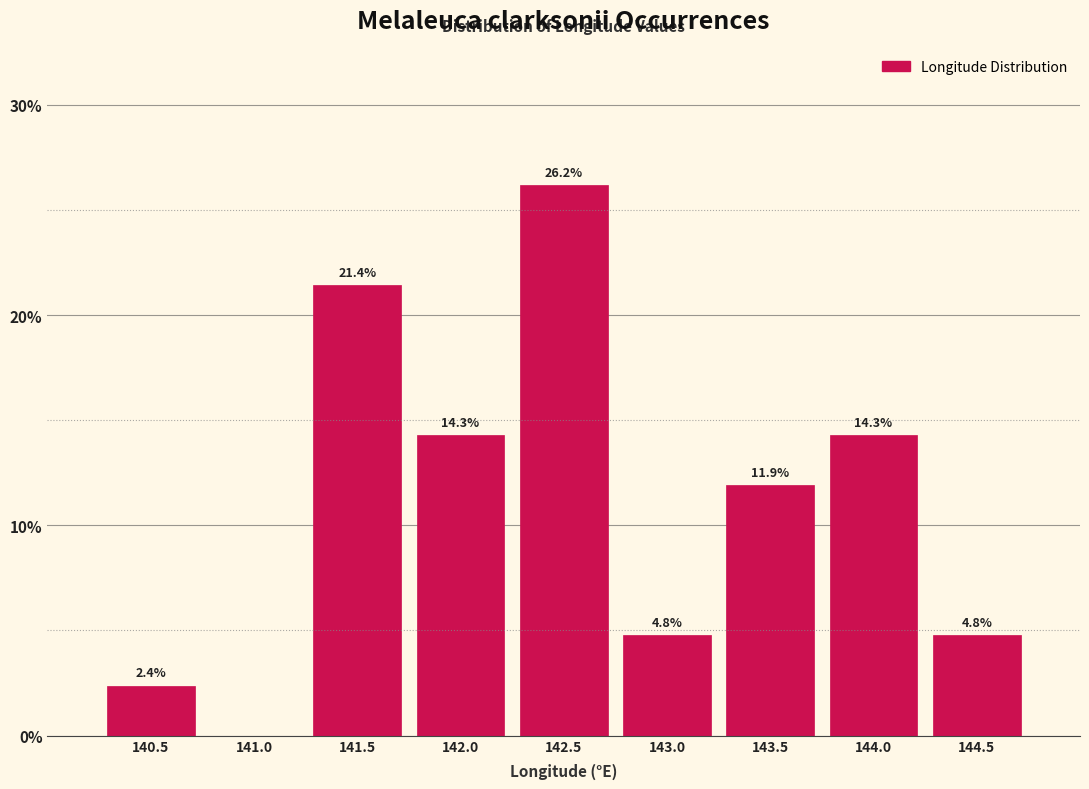

Reading left to right, transcribe all the data shown in this chart.

140.5=2.4	141.0=0.0	141.5=21.4	142.0=14.3	142.5=26.2	143.0=4.8	143.5=11.9	144.0=14.3	144.5=4.8